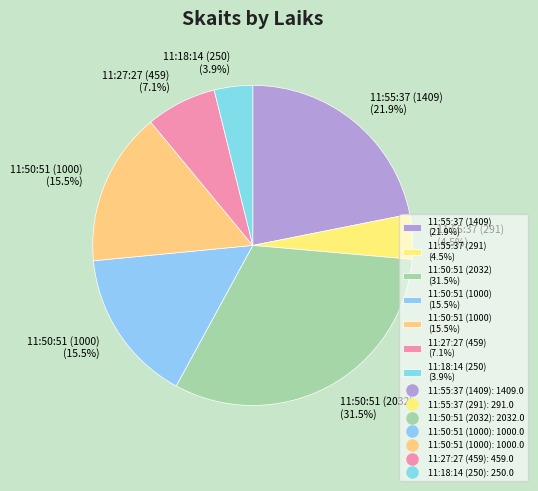

Count the number of slices in the pie.

7